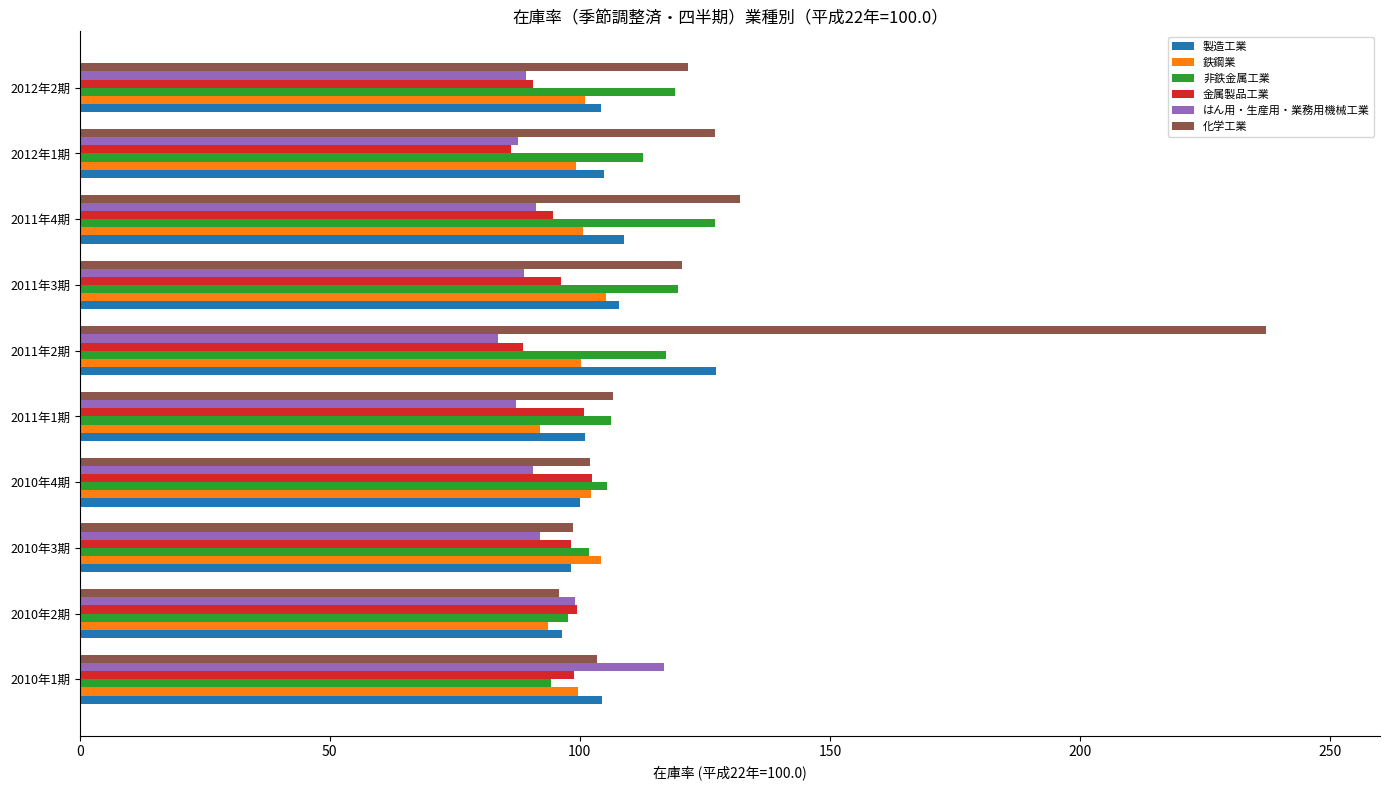

How many values in the 製造工業 series exceed 104?

6